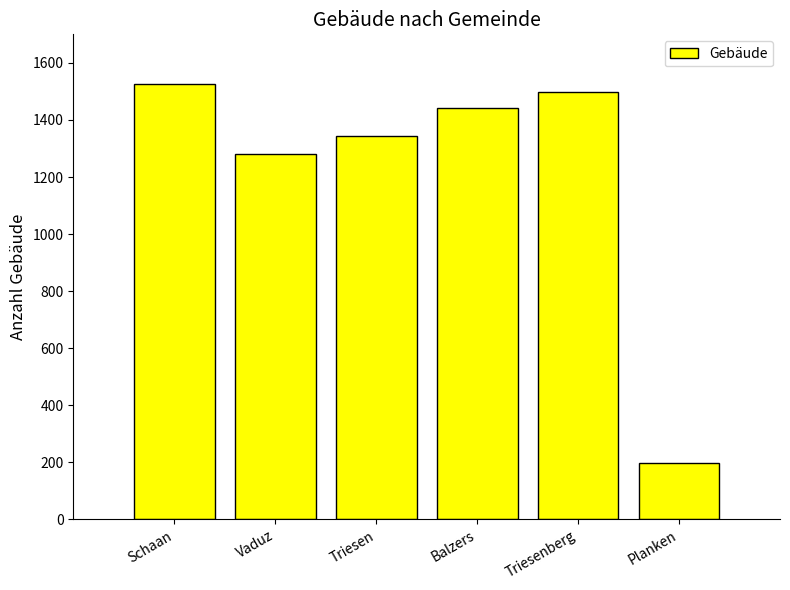

What is the label of the 3rd bar from the right?

Balzers